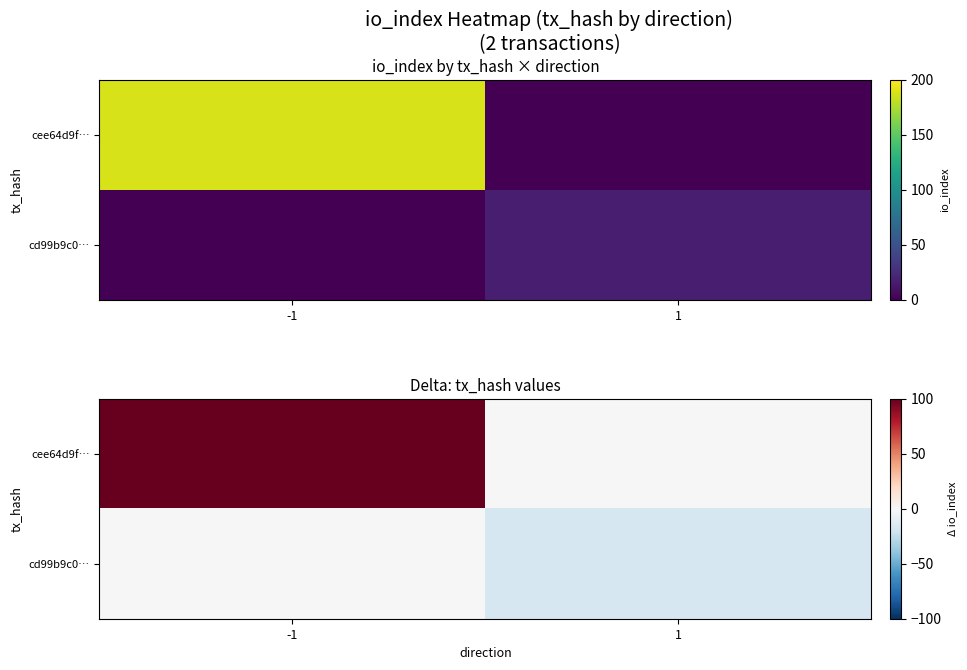

Is the value of cee64d9f… at -1 greater than the value of cd99b9c0… at -1?

Yes